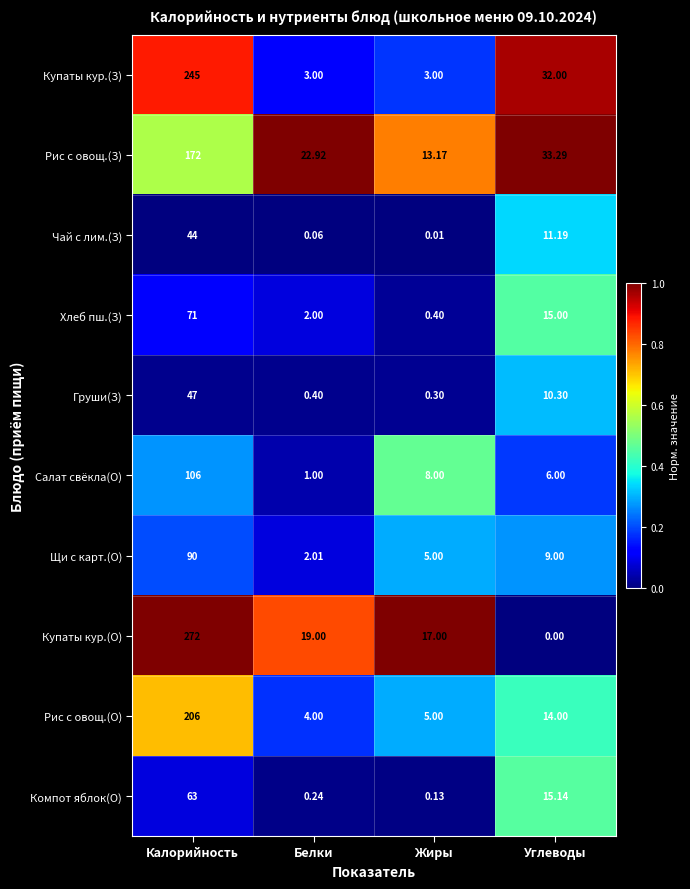

Which label corresponds to the largest value in the chart?

Калорийность